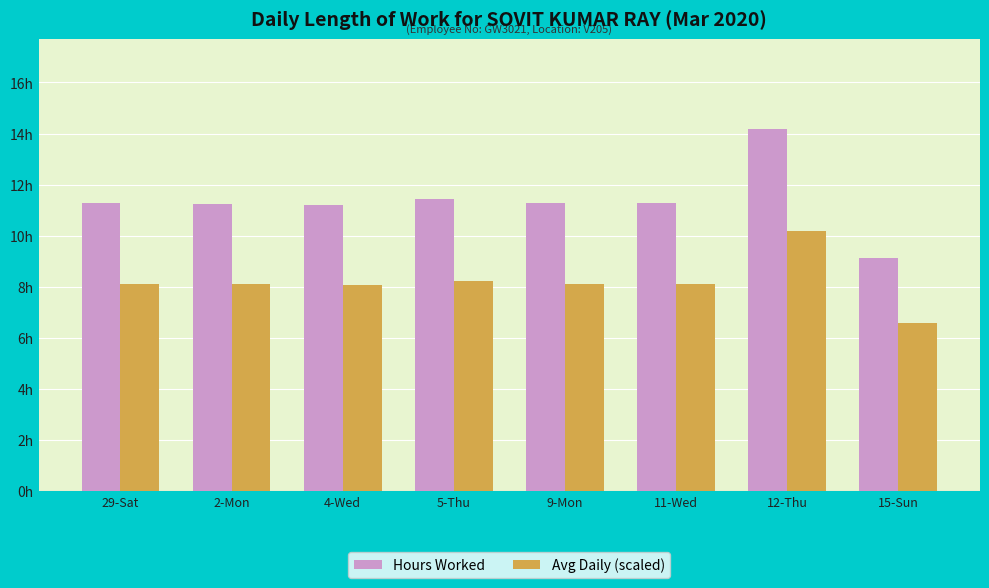

What is the difference between the maximum and minimum values in the Avg Daily (scaled) series?

3.6